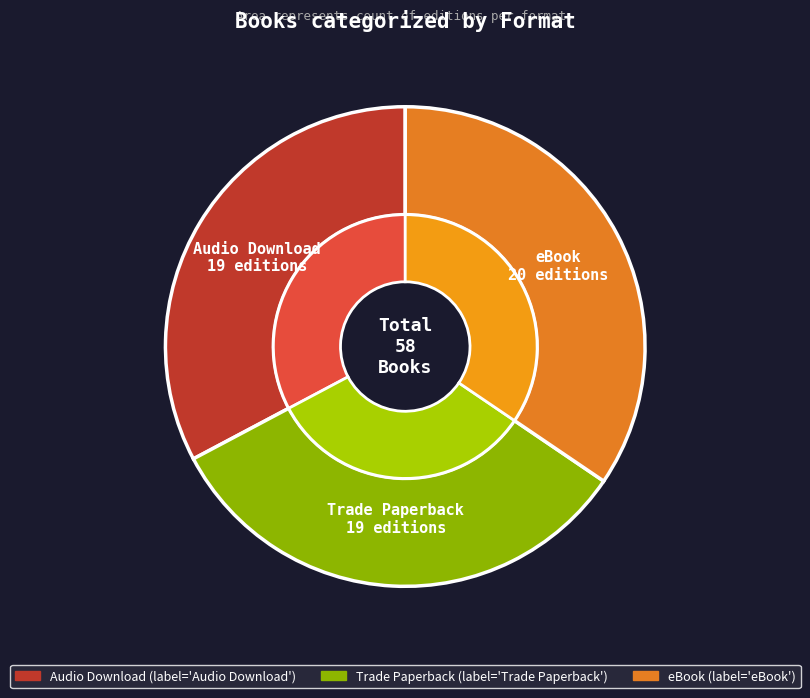

To the nearest percent, what is the average slice percentage?

33%